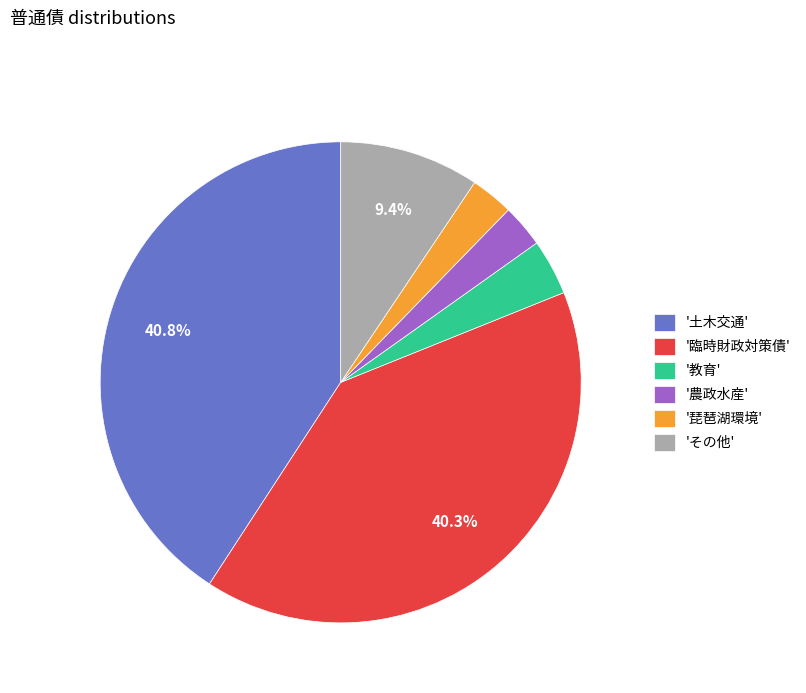

Approximately how many times larger is the value at '臨時財政対策債' compared to 'その他'?

4.3